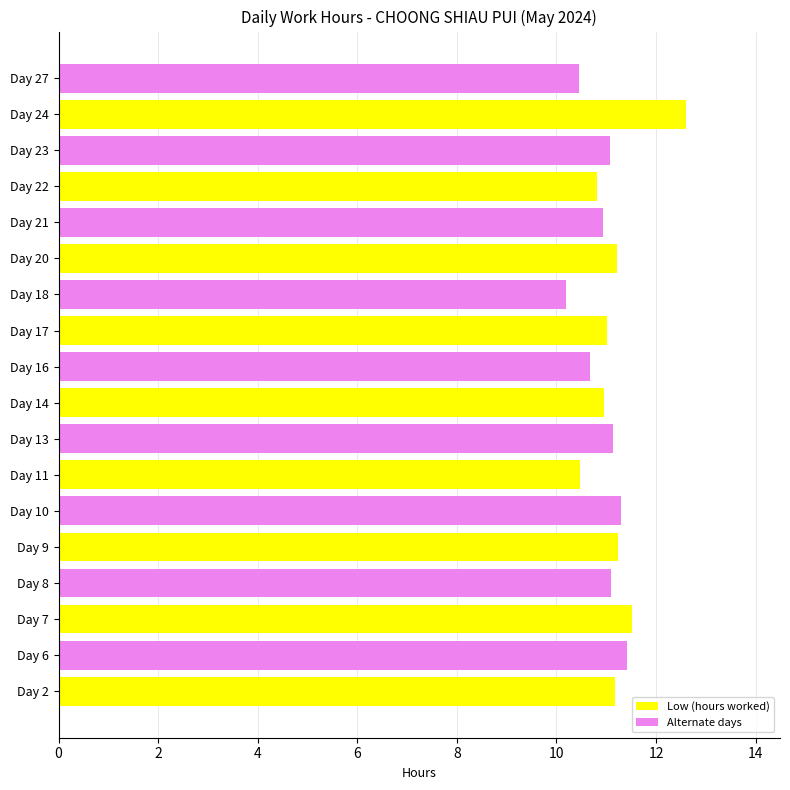

At which category does the chart reach its peak across all series?

Day 24